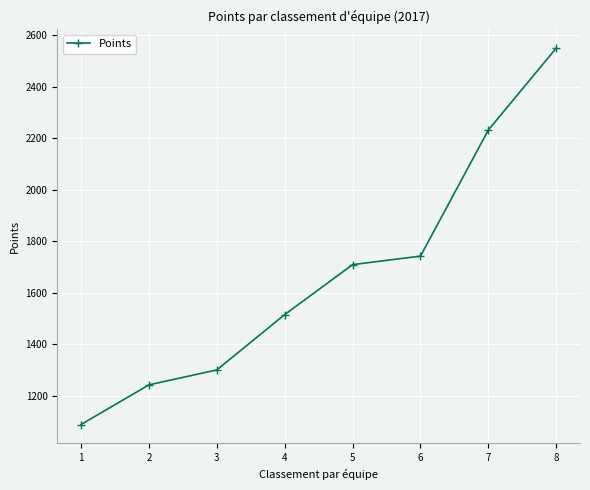

List the labels in order of value, largest first.

8, 7, 6, 5, 4, 3, 2, 1